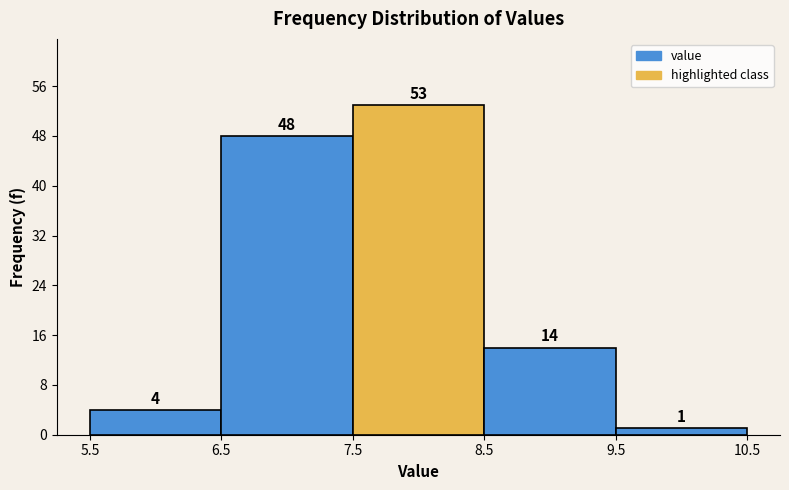

Reading left to right, list every bar in this chart as the range it spans on the x-axis followed by its height.

5.5 to 6.5: 4
6.5 to 7.5: 48
7.5 to 8.5: 53
8.5 to 9.5: 14
9.5 to 10.5: 1